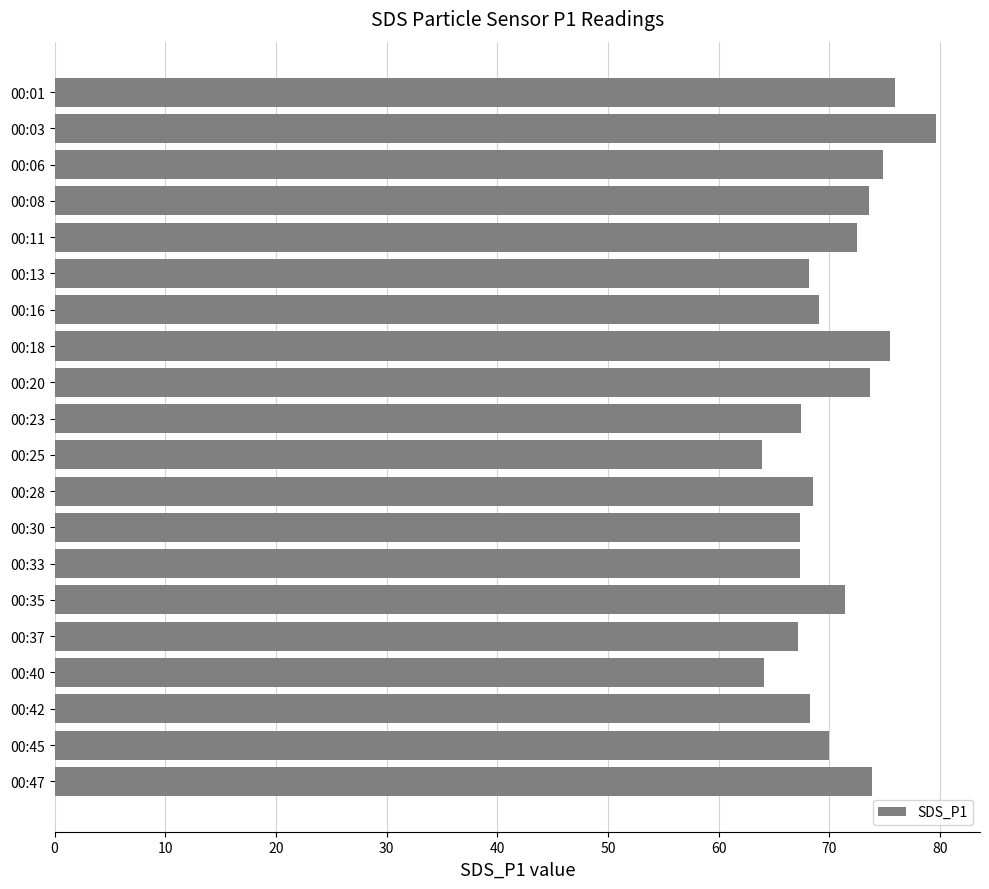

At which category does the chart reach its peak across all series?

00:03